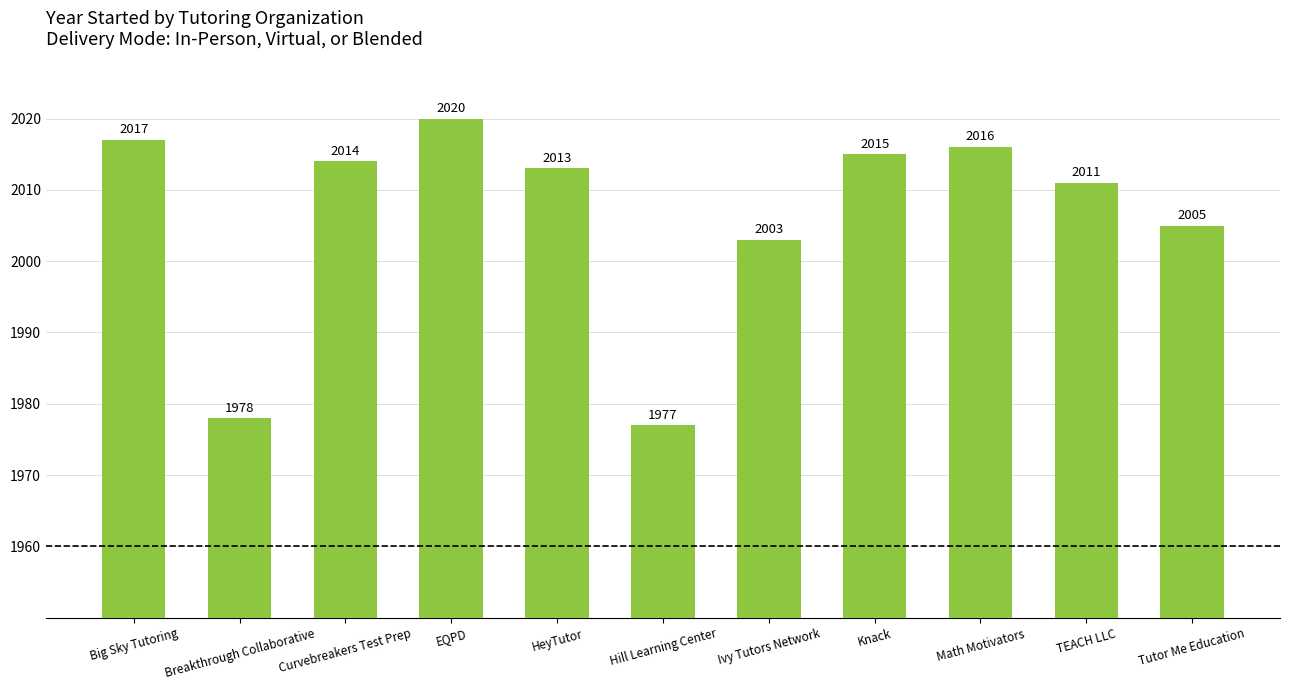

What is the label of the 9th bar from the right?

Curvebreakers Test Prep